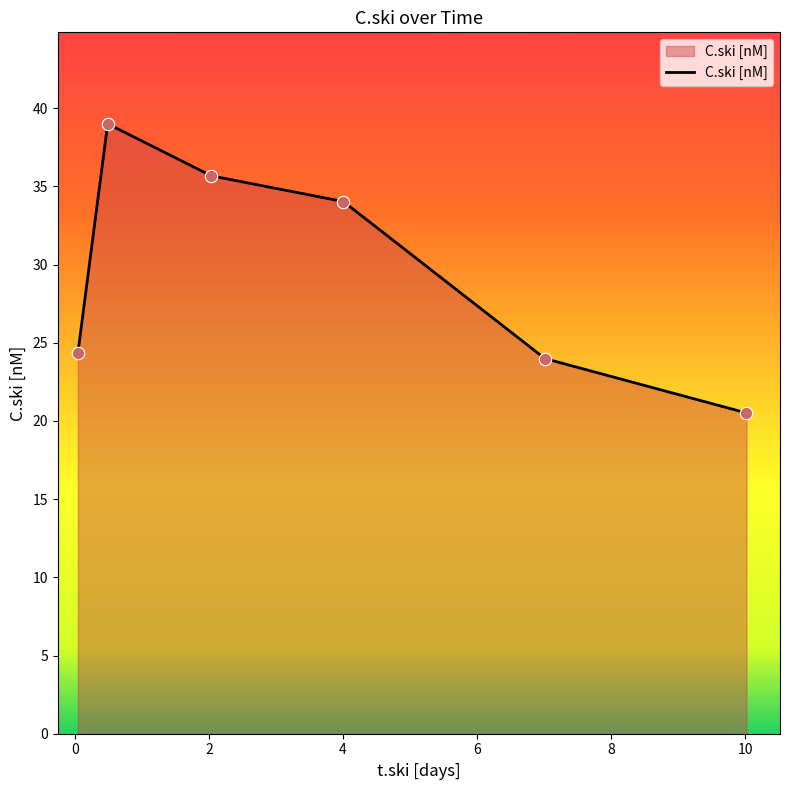

True or false: the data has more than 2 interior local peaks.

False